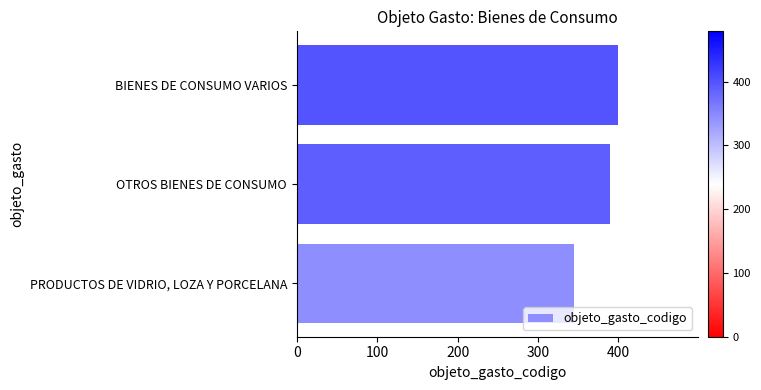

Is it true that the value at BIENES DE CONSUMO VARIOS is 399?

True